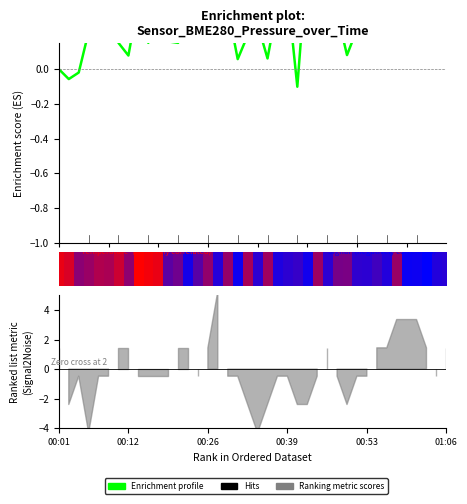

True or false: the data shows 0.2 at 30.

True